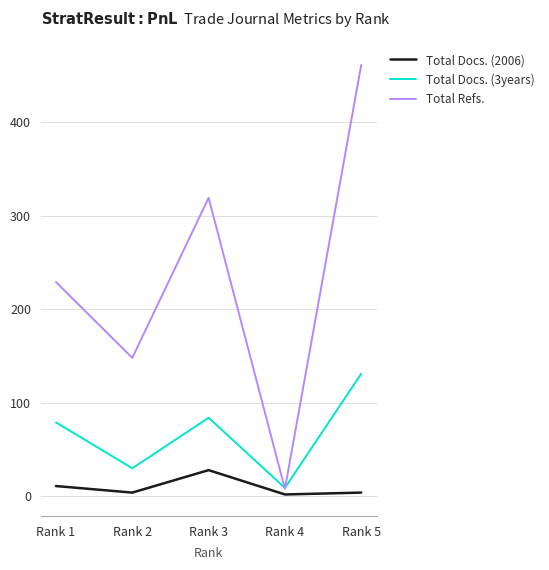

What is the sum of all Total Docs. (2006) values?

49